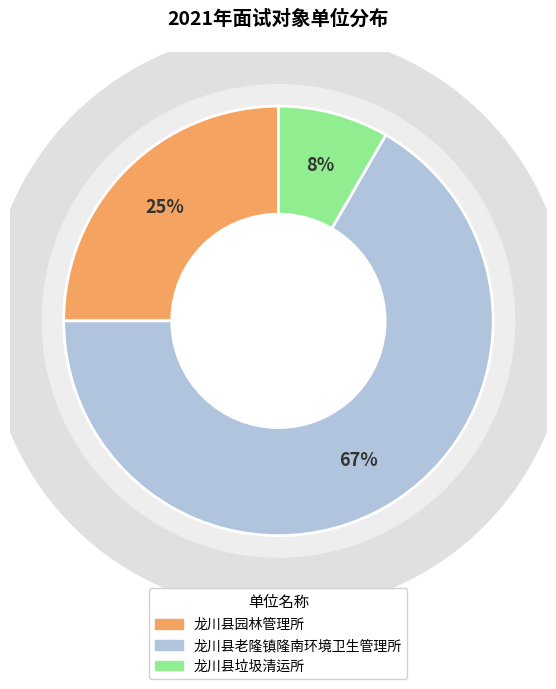

What is the change in value from 龙川县园林管理所 to 龙川县老隆镇隆南环境卫生管理所?

+5